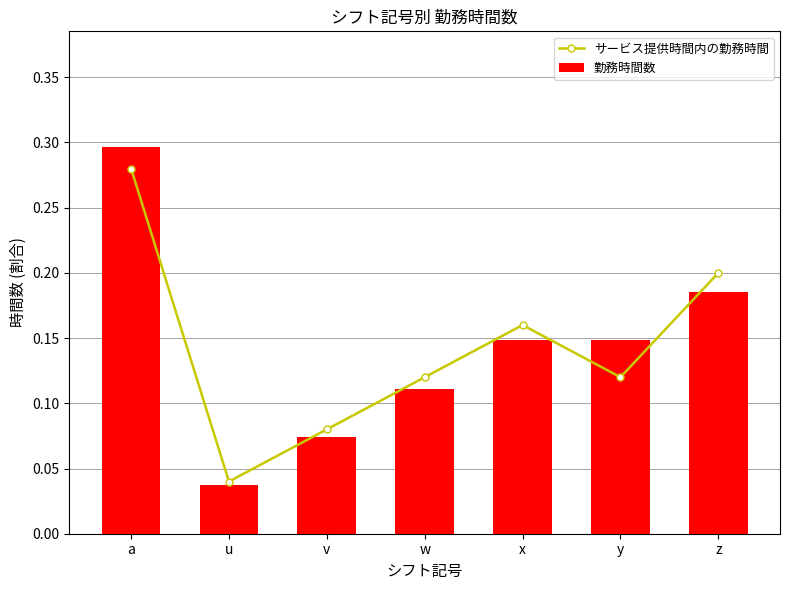

Reading left to right, extract all data points from this chart.

サービス提供時間内の勤務時間: 0.3	0.0	0.1	0.1	0.2	0.1	0.2
勤務時間数: 0.3	0.0	0.1	0.1	0.1	0.1	0.2